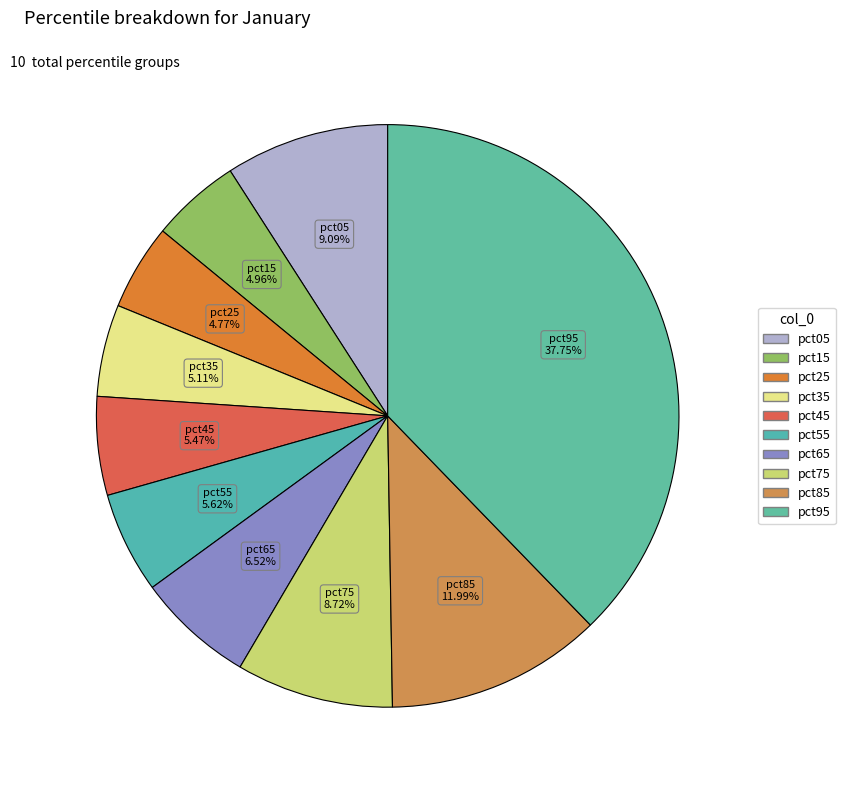

True or false: pct25 accounts for 5% of the total.

True